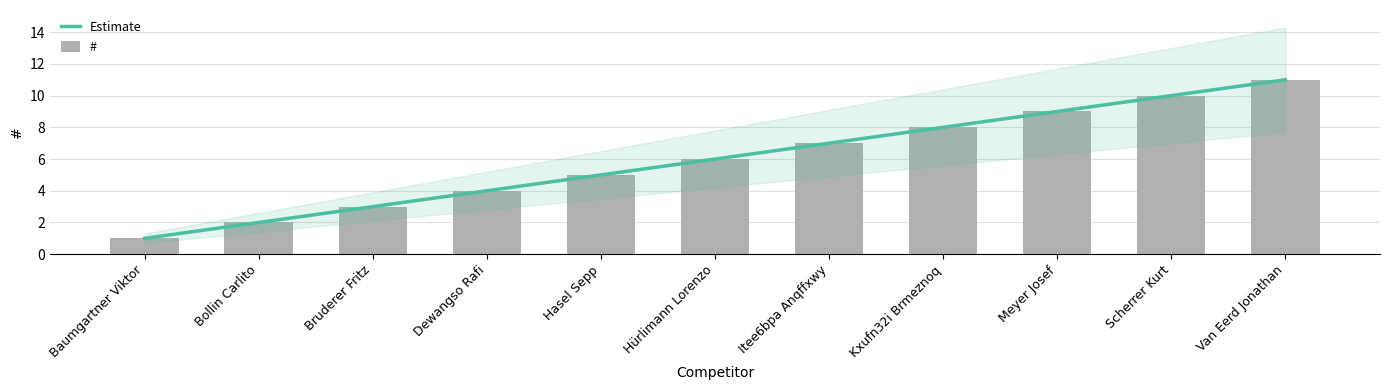

Approximately how many times larger is the value at Van Eerd Jonathan compared to Dewangso Rafi?

2.8